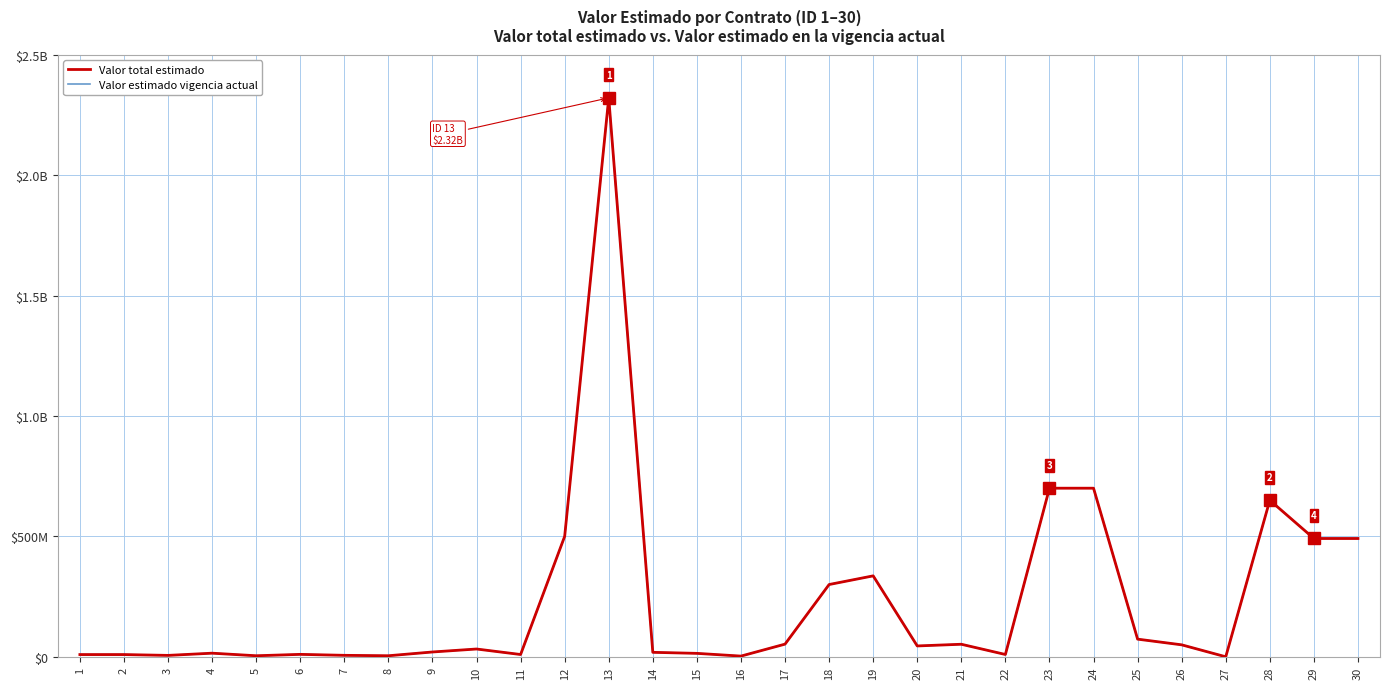

Does the chart have visible grid lines?

Yes